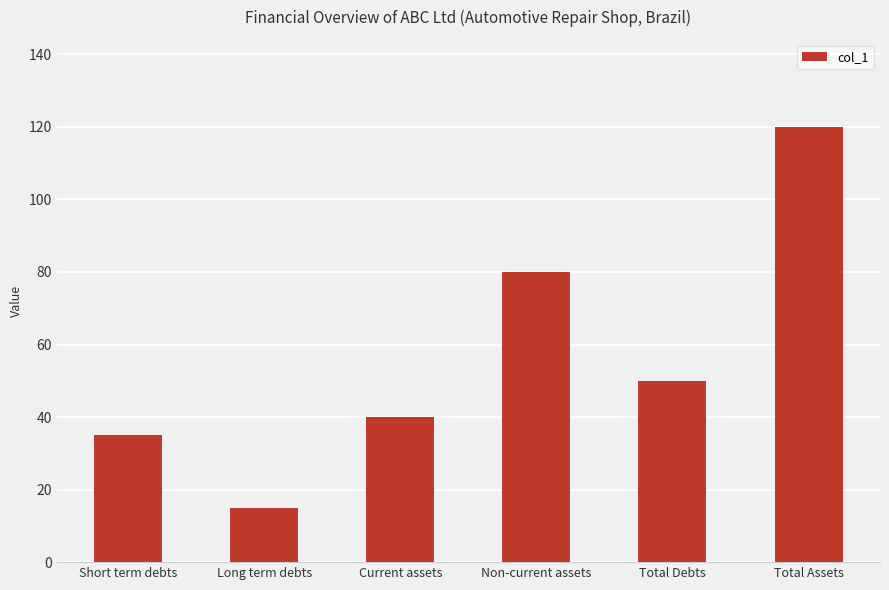

What is the average value?

57